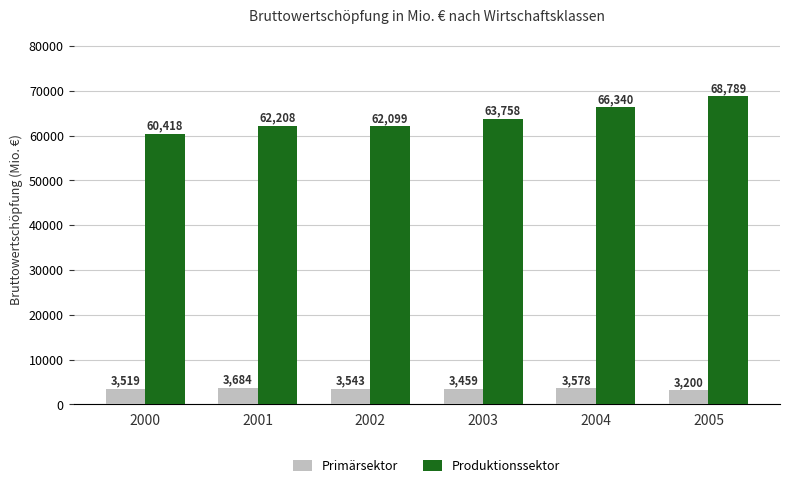

Is it true that Produktionssektor equals 62099 at 2002?

True